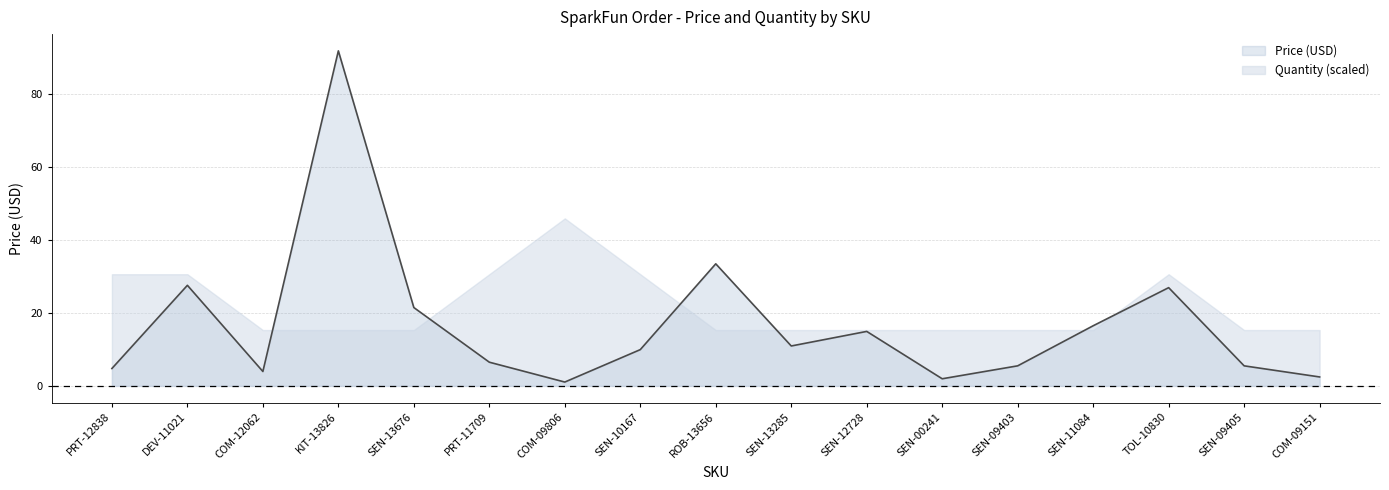

Rank the categories by value from highest to lowest.

KIT-13826, ROB-13656, DEV-11021, TOL-10830, SEN-13676, SEN-11084, SEN-12728, SEN-13285, SEN-10167, PRT-11709, SEN-09403, SEN-09405, PRT-12838, COM-12062, COM-09151, SEN-00241, COM-09806